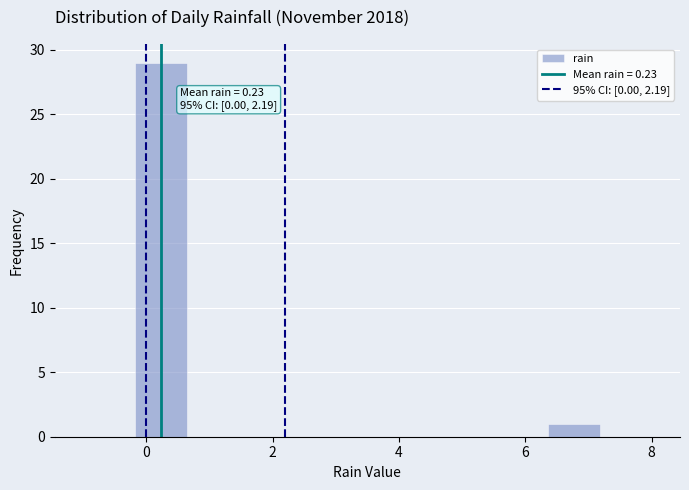

Over which range of the x-axis is the bar tallest?

-0.2 to 0.6